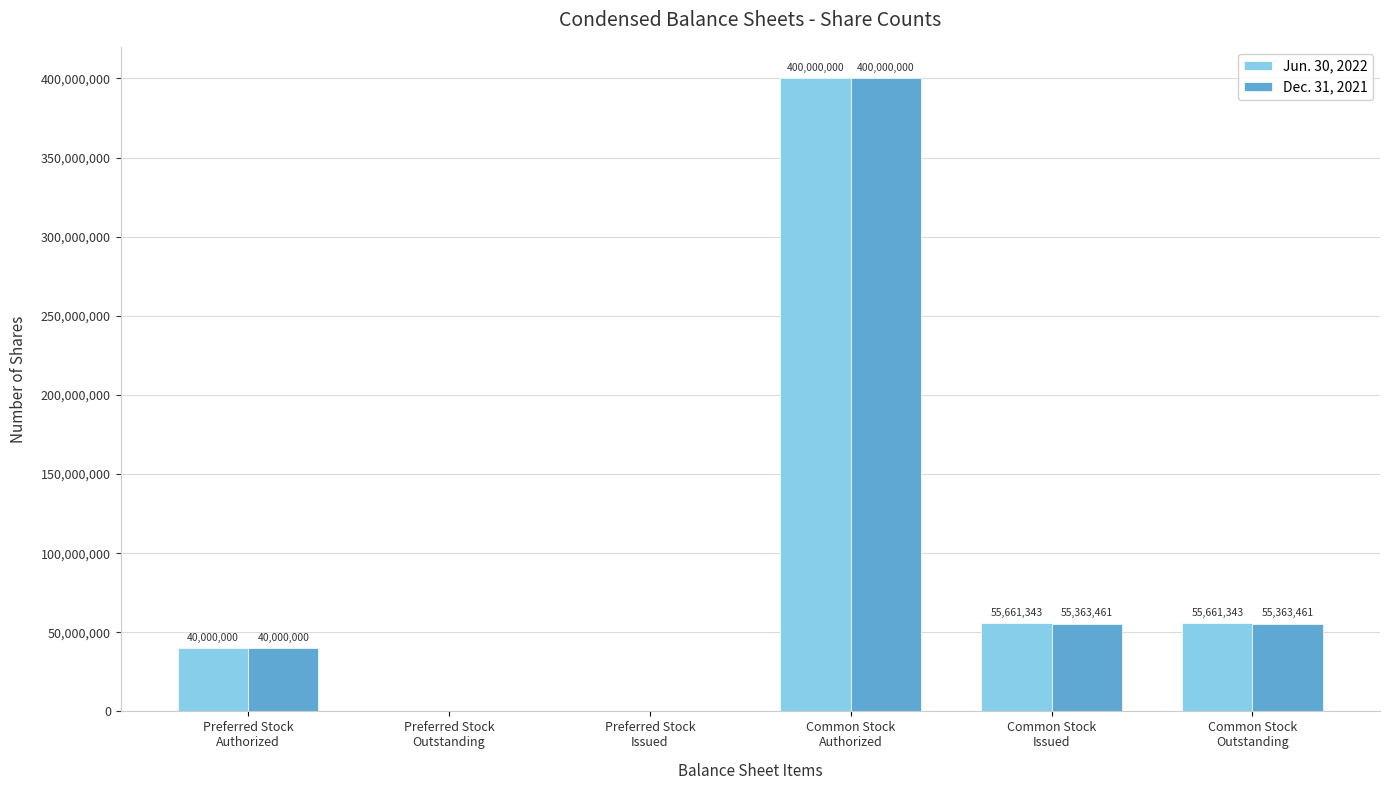

What is the sum of the Jun. 30, 2022 values at Common Stock
Outstanding and Preferred Stock
Issued?

55661343